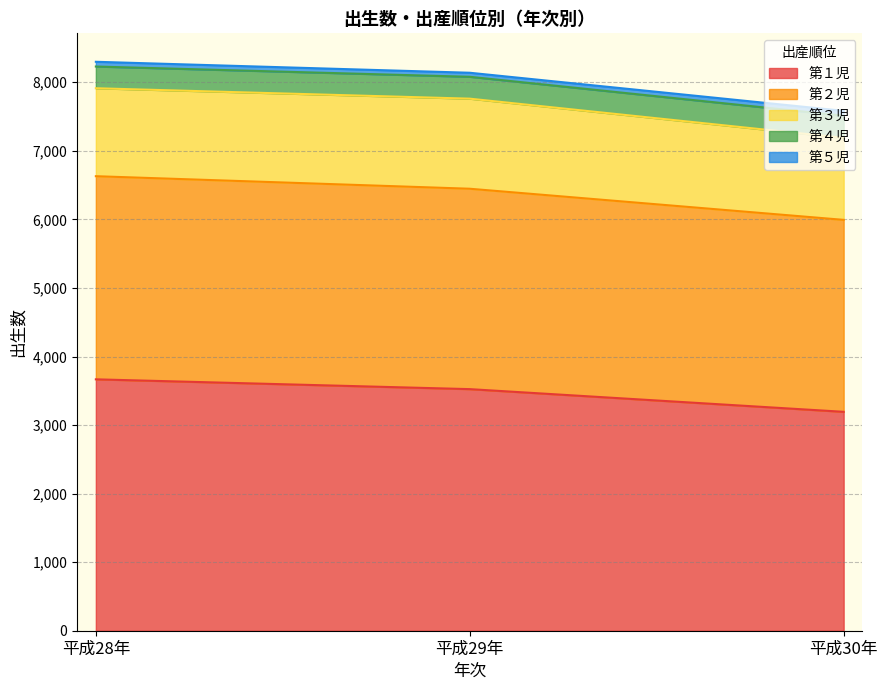

Is it true that 第４児 equals 558 at 平成29年?

False